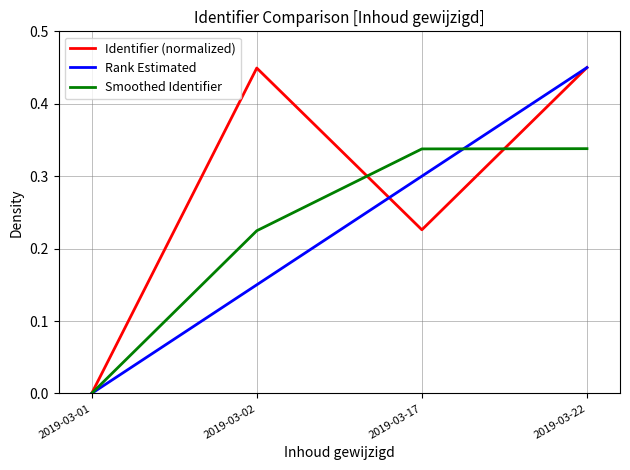

Is it true that Identifier (normalized) equals 0.0 at 2019-03-01?

True